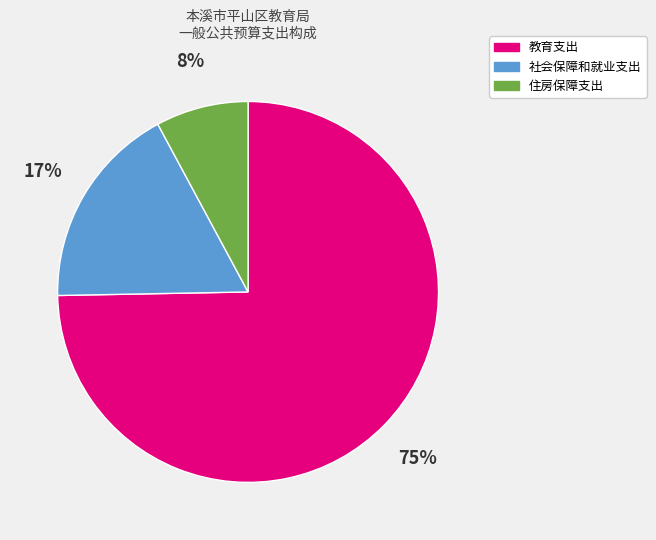

To the nearest percent, what is the combined percentage of 社会保障和就业支出 and 教育支出?

92%